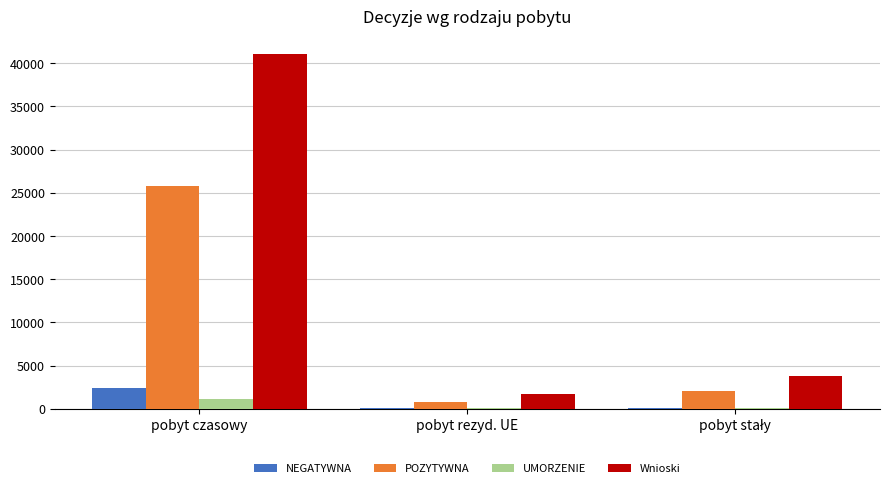

What is the maximum value for UMORZENIE?

1088